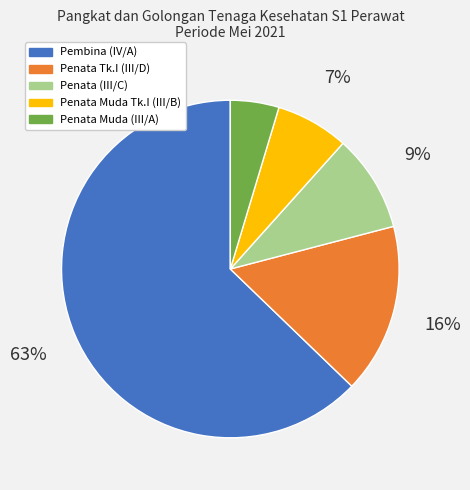

Which has a higher value, Penata Muda (III/A) or Penata (III/C)?

Penata (III/C)